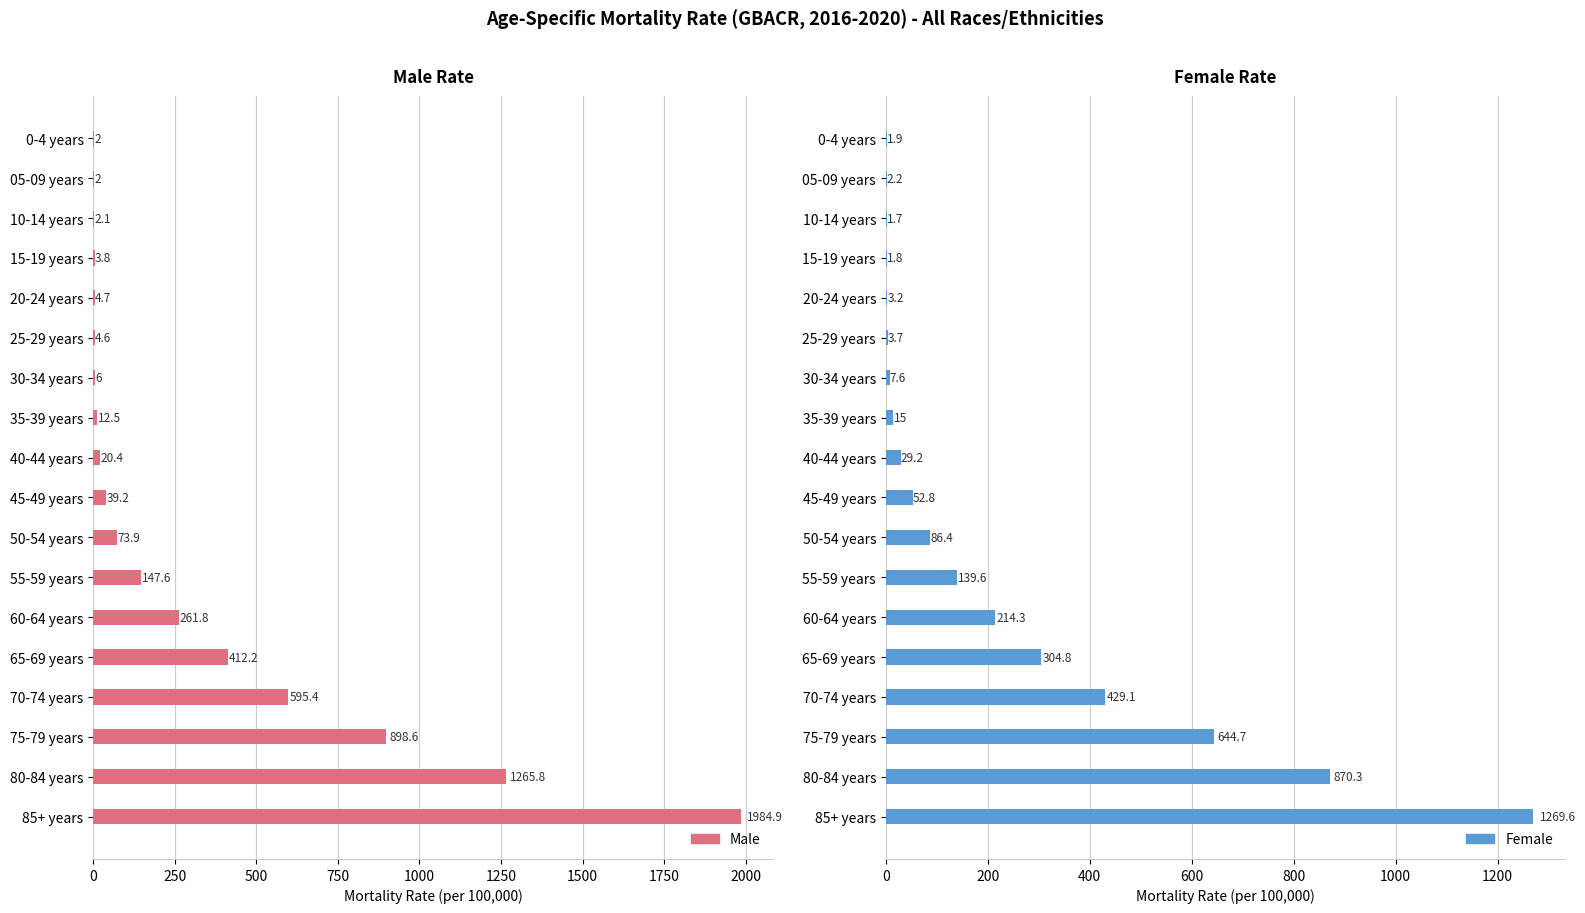

Reading left to right, transcribe all the data shown in this chart.

Male: 2.0	2.0	2.1	3.8	4.7	4.6	6.0	12.5	20.4	39.2	73.9	147.6	261.8	412.2	595.4	898.6	1265.8	1984.9
Female: 1.9	2.2	1.7	1.8	3.2	3.7	7.6	15.0	29.2	52.8	86.4	139.6	214.3	304.8	429.1	644.7	870.3	1269.6